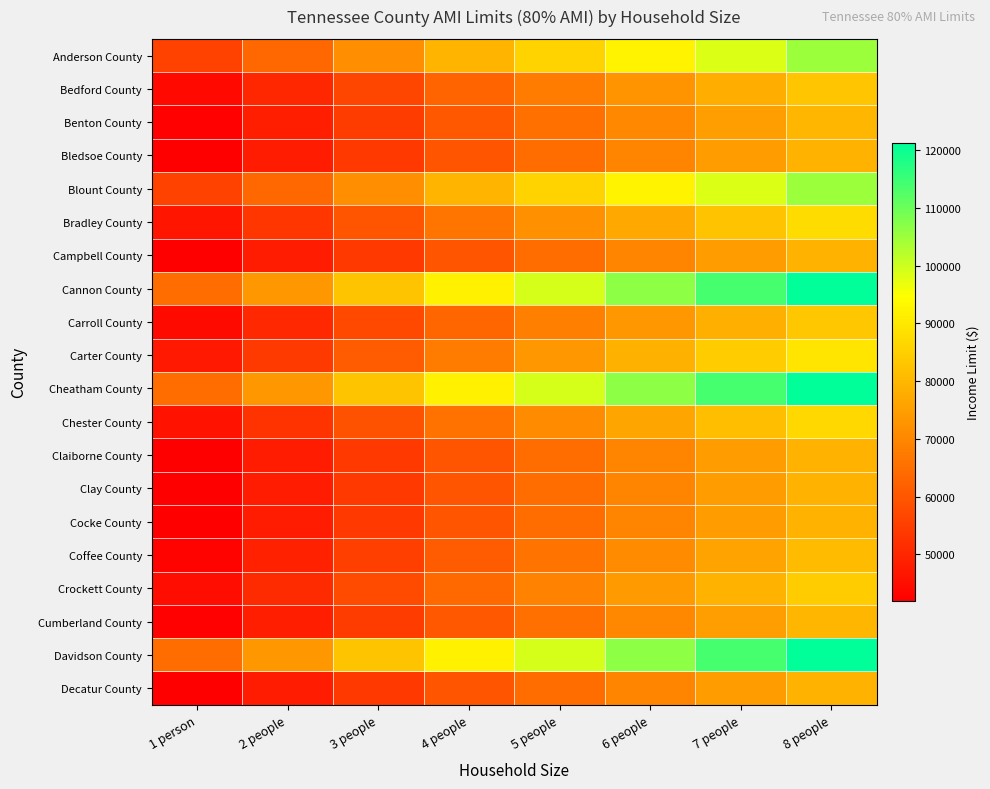

At which category is the sum across all series the highest?

8 people